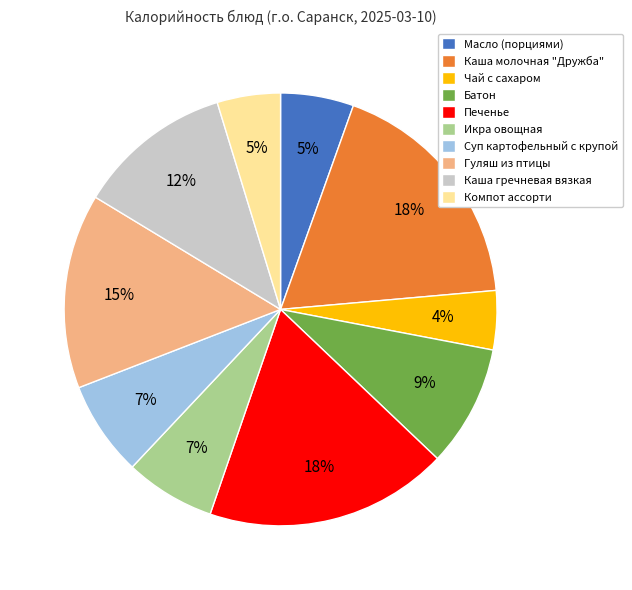

Does any single category account for the majority?

No